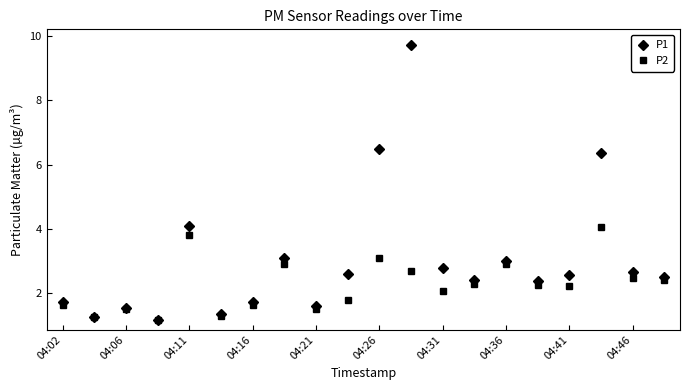

True or false: P1 has more than 0 interior local peaks.

True